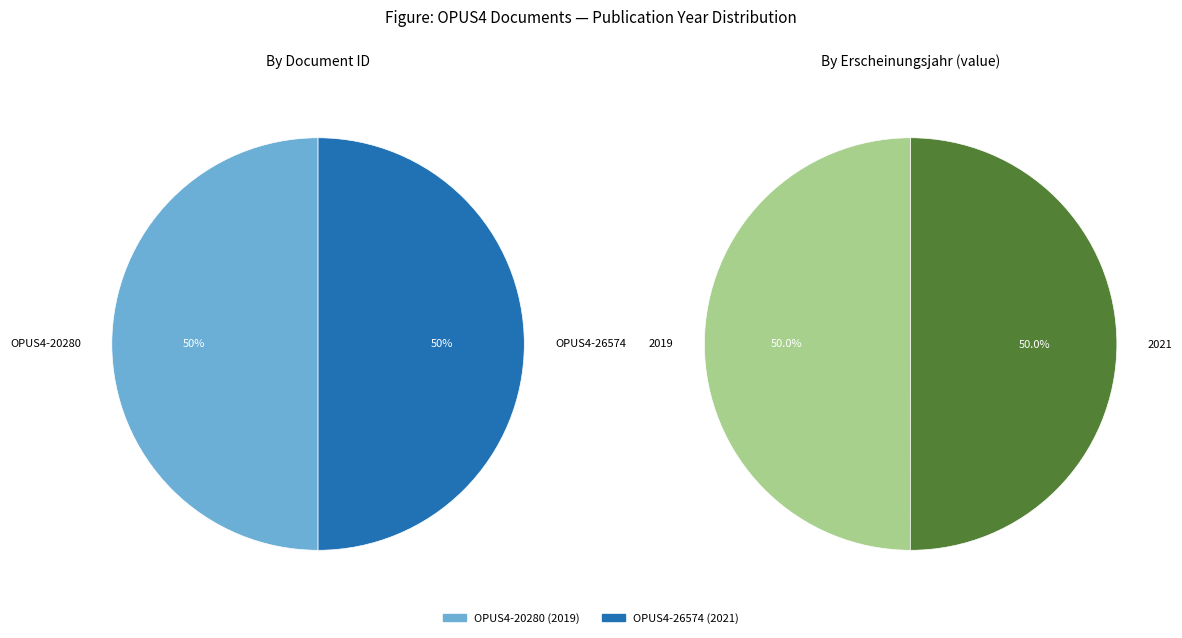

To the nearest percent, what is the combined percentage of OPUS4-20280 and OPUS4-26574?

100%